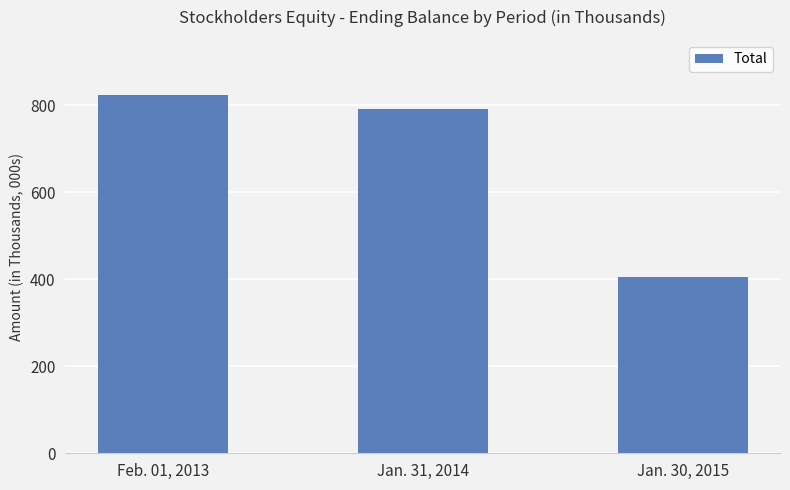

What is the difference between the maximum and minimum values?

419044